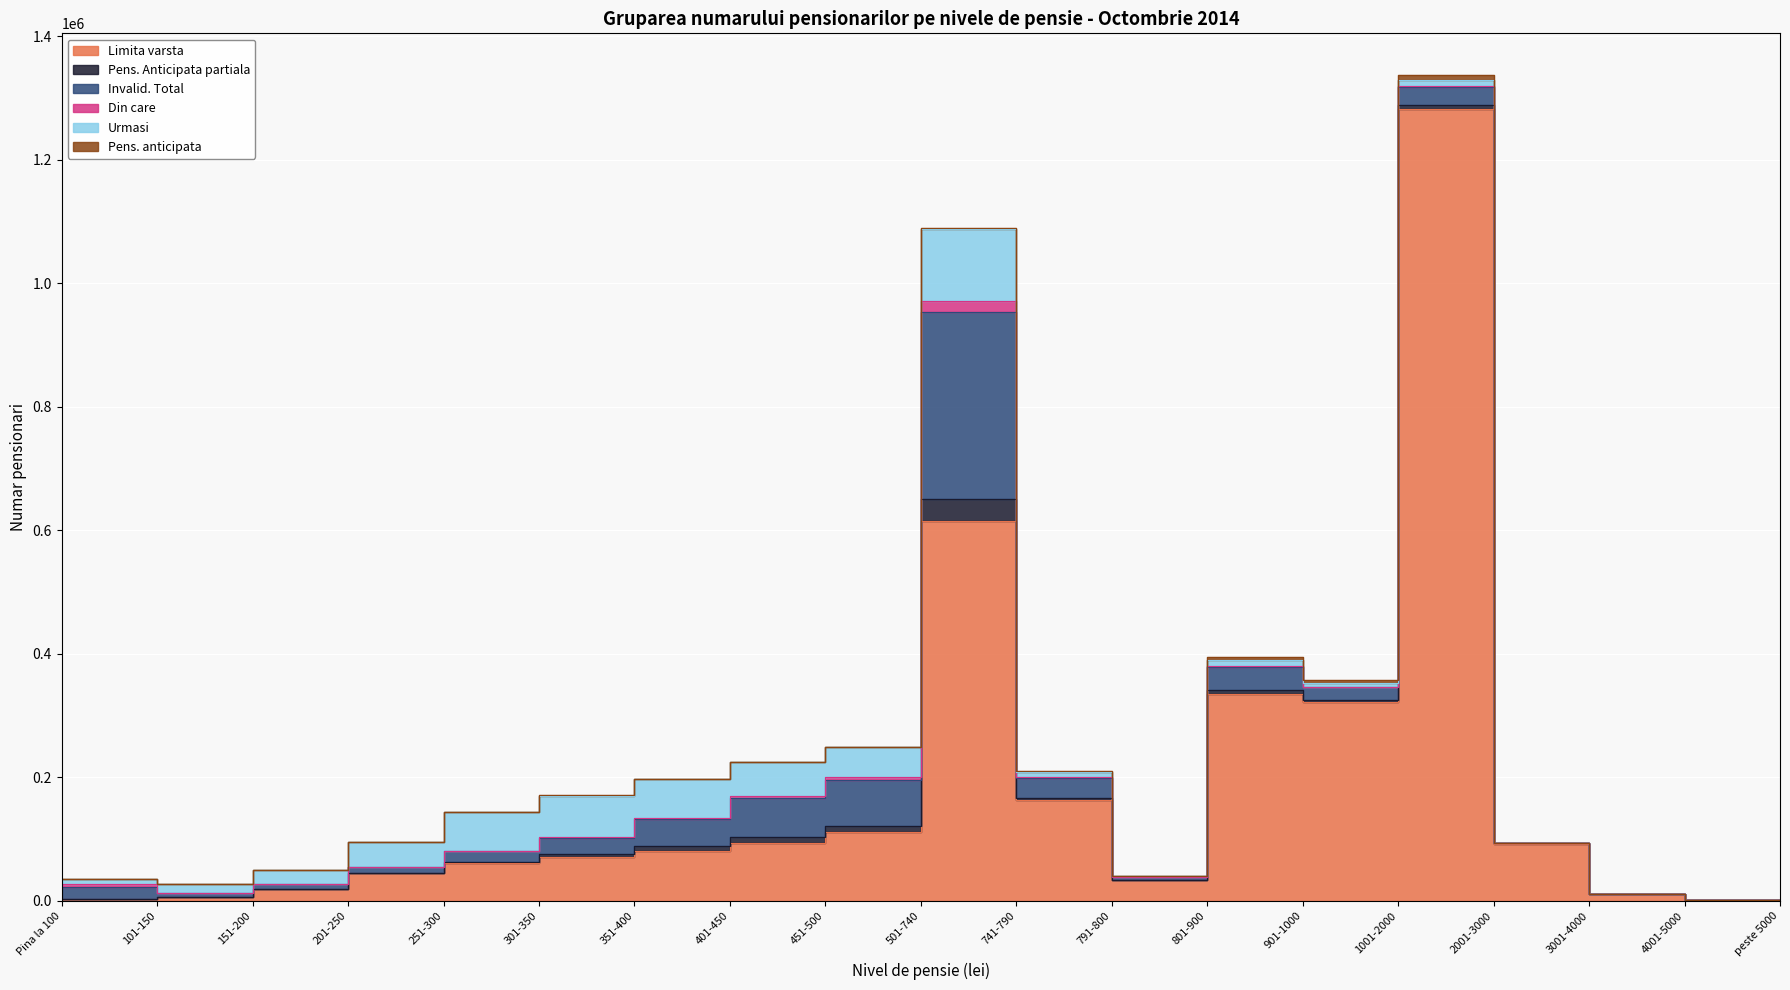

What is the sum of all Limita varsta values?

3349668